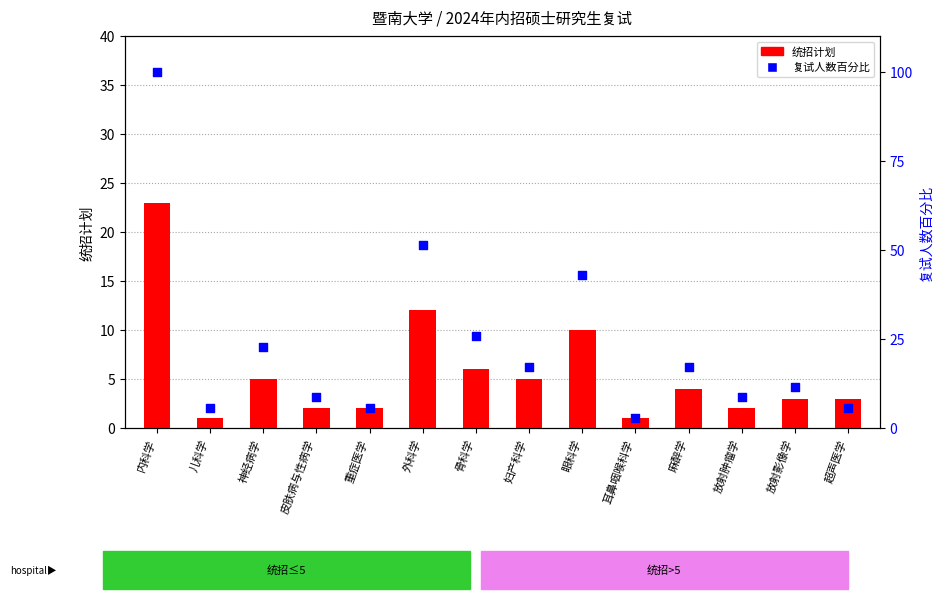

Which series has the widest spread of Y values?

复试人数百分比